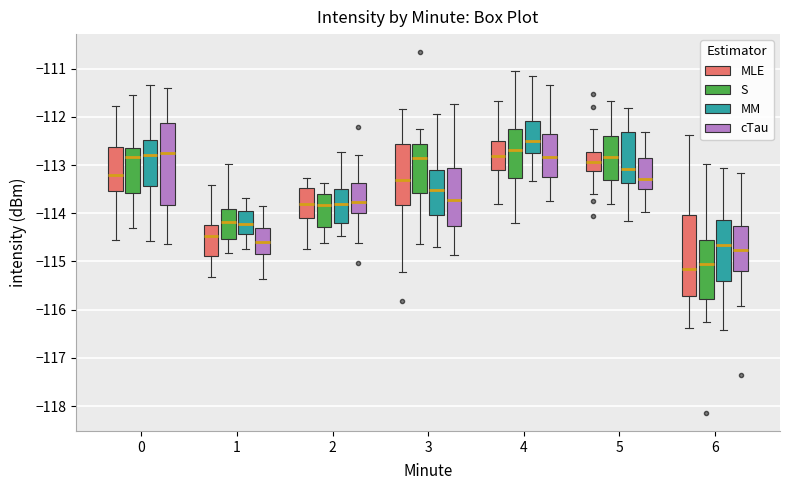

Reading left to right, transcribe this box plot: for each box, give where its median line is, the range the box spans, and where its two whiskers end, as read against the y-axis. The values are not printed on the chart, so give them approximately, as read against the axis.

0 (MLE): median -113.2, box -113.5 to -112.6, whiskers -114.5 to -111.8
0 (S): median -112.8, box -113.6 to -112.6, whiskers -114.3 to -111.6
0 (MM): median -112.8, box -113.4 to -112.5, whiskers -114.6 to -111.3
0 (cTau): median -112.7, box -113.8 to -112.1, whiskers -114.6 to -111.4
1 (MLE): median -114.5, box -114.9 to -114.2, whiskers -115.3 to -113.4
1 (S): median -114.2, box -114.5 to -113.9, whiskers -114.8 to -113.0
1 (MM): median -114.2, box -114.4 to -114.0, whiskers -114.8 to -113.7
1 (cTau): median -114.6, box -114.8 to -114.3, whiskers -115.4 to -113.9
2 (MLE): median -113.8, box -114.1 to -113.5, whiskers -114.8 to -113.3
2 (S): median -113.8, box -114.3 to -113.6, whiskers -114.6 to -113.4
2 (MM): median -113.8, box -114.2 to -113.5, whiskers -114.5 to -112.7
2 (cTau): median -113.8, box -114.0 to -113.4, whiskers -114.6 to -112.8
3 (MLE): median -113.3, box -113.8 to -112.6, whiskers -115.2 to -111.8
3 (S): median -112.8, box -113.6 to -112.6, whiskers -114.6 to -112.3
3 (MM): median -113.5, box -114.0 to -113.1, whiskers -114.7 to -111.9
3 (cTau): median -113.7, box -114.3 to -113.1, whiskers -114.9 to -111.7
4 (MLE): median -112.8, box -113.1 to -112.5, whiskers -113.8 to -111.7
4 (S): median -112.7, box -113.3 to -112.2, whiskers -114.2 to -111.1
4 (MM): median -112.5, box -112.8 to -112.1, whiskers -113.3 to -111.1
4 (cTau): median -112.8, box -113.2 to -112.4, whiskers -113.8 to -111.4
5 (MLE): median -112.9, box -113.1 to -112.7, whiskers -113.6 to -112.2
5 (S): median -112.8, box -113.3 to -112.4, whiskers -113.8 to -111.7
5 (MM): median -113.1, box -113.4 to -112.3, whiskers -114.2 to -111.8
5 (cTau): median -113.3, box -113.5 to -112.9, whiskers -114.0 to -112.3
6 (MLE): median -115.2, box -115.7 to -114.0, whiskers -116.4 to -112.4
6 (S): median -115.1, box -115.8 to -114.6, whiskers -116.3 to -113.0
6 (MM): median -114.7, box -115.4 to -114.1, whiskers -116.4 to -113.1
6 (cTau): median -114.8, box -115.2 to -114.3, whiskers -115.9 to -113.2